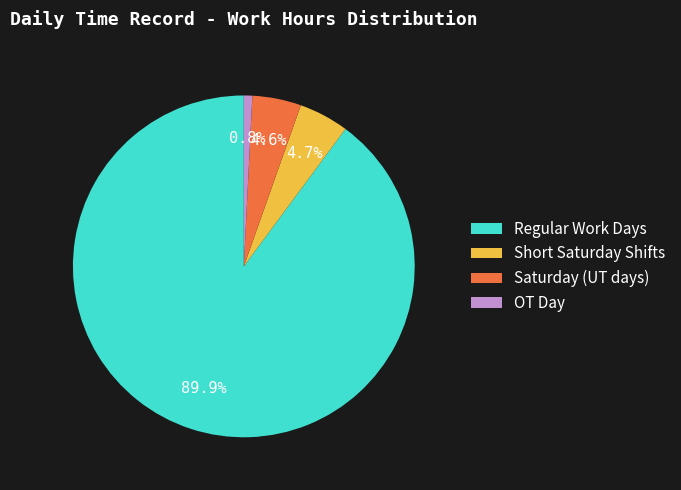

Combined, do Saturday (UT days) and OT Day account for over 50%?

No